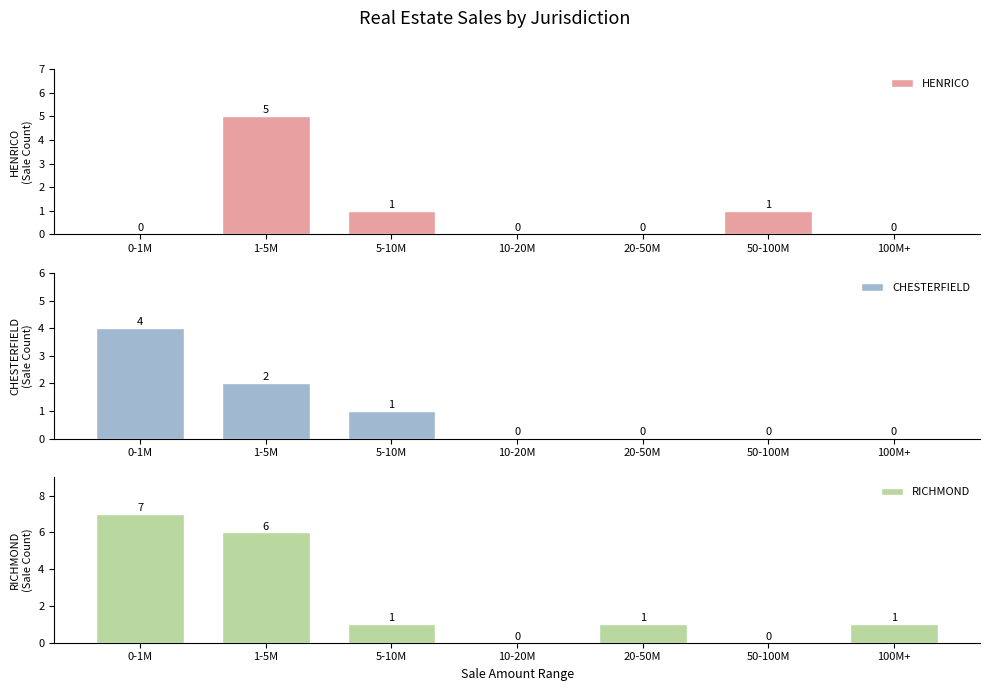

Does the chart contain any negative values?

No